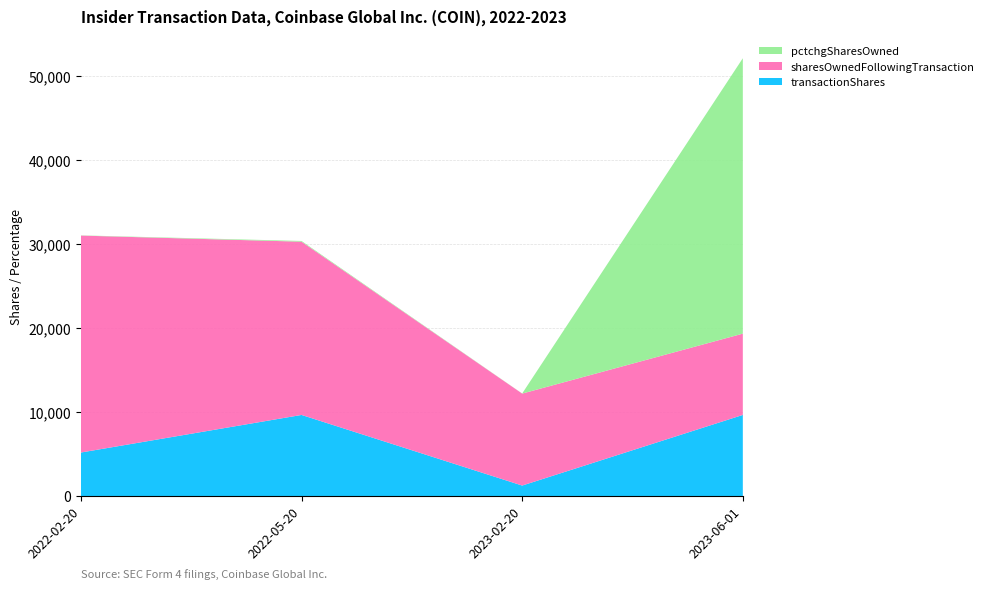

Reading left to right, what are all the values shown in this chart?

transactionShares: 2022-02-20=5199	2022-05-20=9670	2023-02-20=1270	2023-06-01=9671
sharesOwnedFollowingTransaction: 2022-02-20=25810	2022-05-20=20611	2023-02-20=10941	2023-06-01=9671
pctchgSharesOwned: 2022-02-20=25	2022-05-20=88	2023-02-20=13	2023-06-01=32767